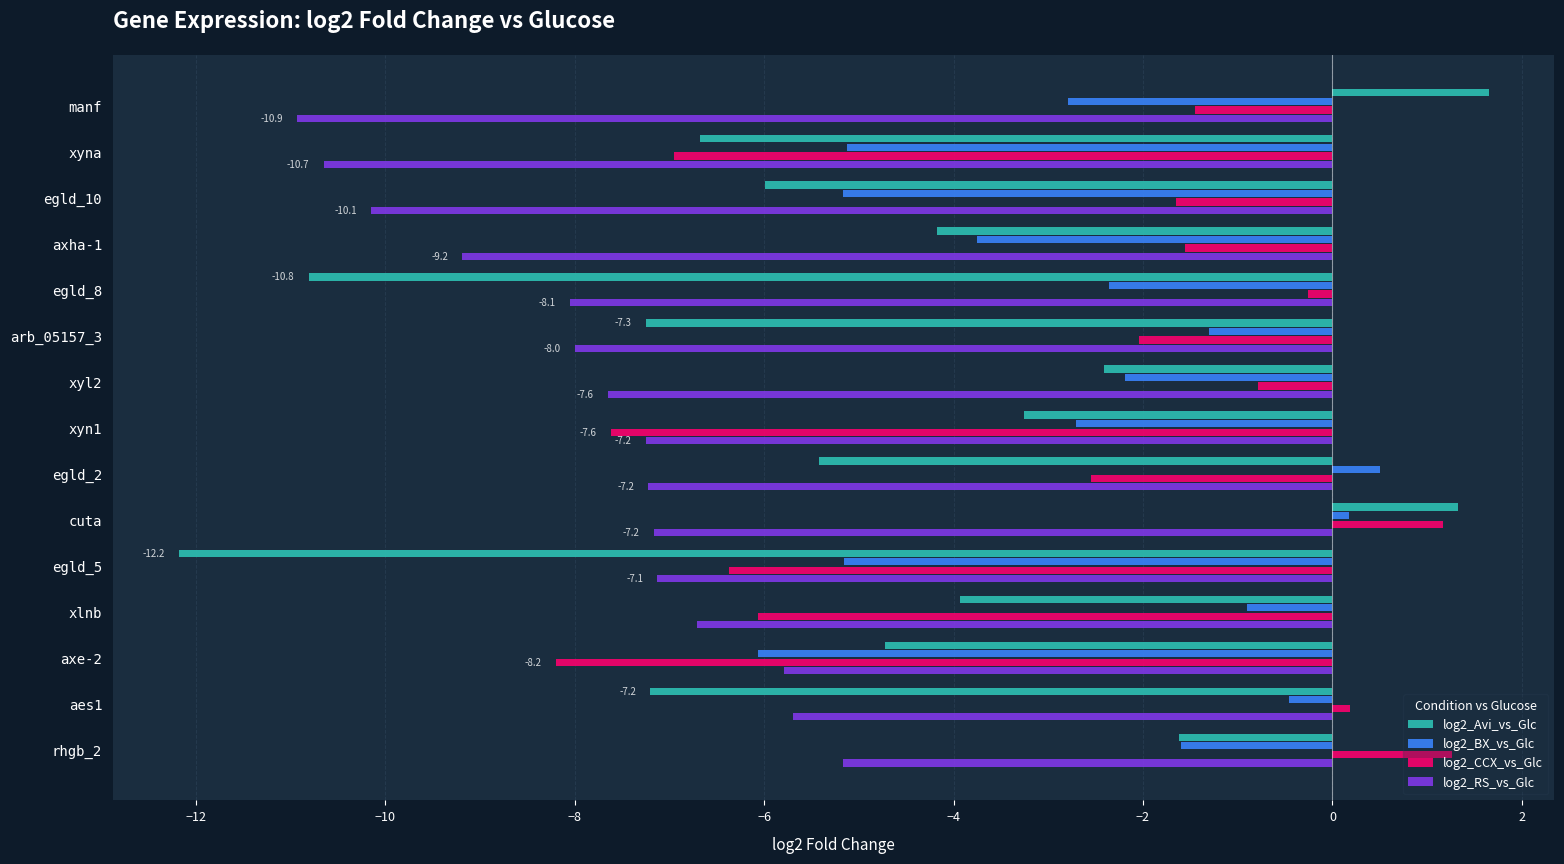

Rank the series at arb_05157_3 from lowest to highest value.

log2_RS_vs_Glc, log2_Avi_vs_Glc, log2_CCX_vs_Glc, log2_BX_vs_Glc